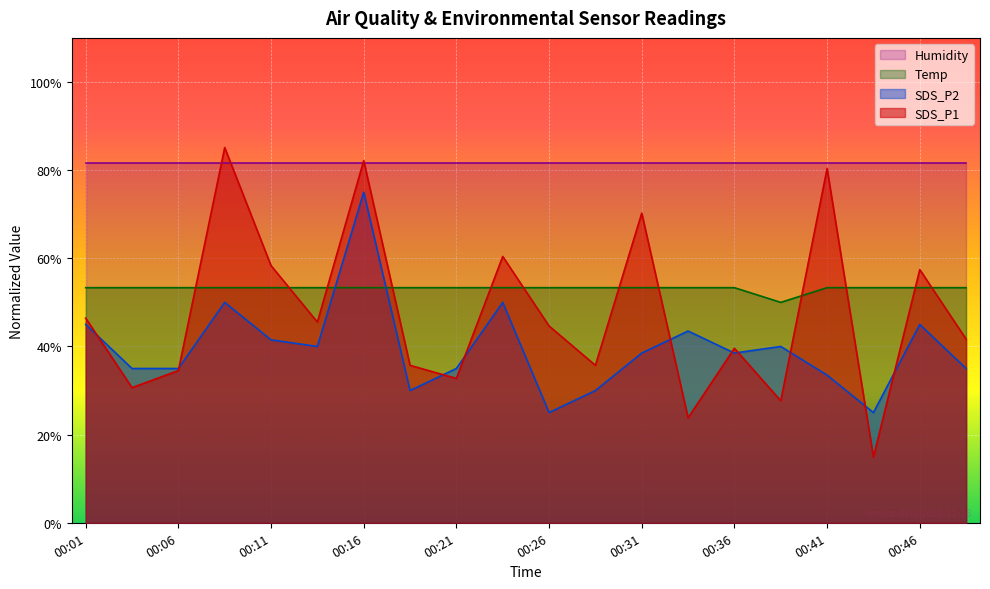

What are all the series names shown in the legend?

Humidity, Temp, SDS_P2, SDS_P1